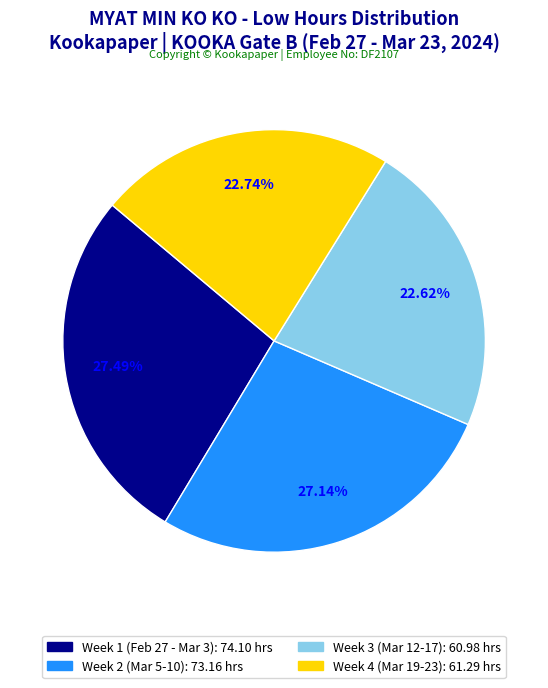

Is there any slice that represents more than half of the pie?

No